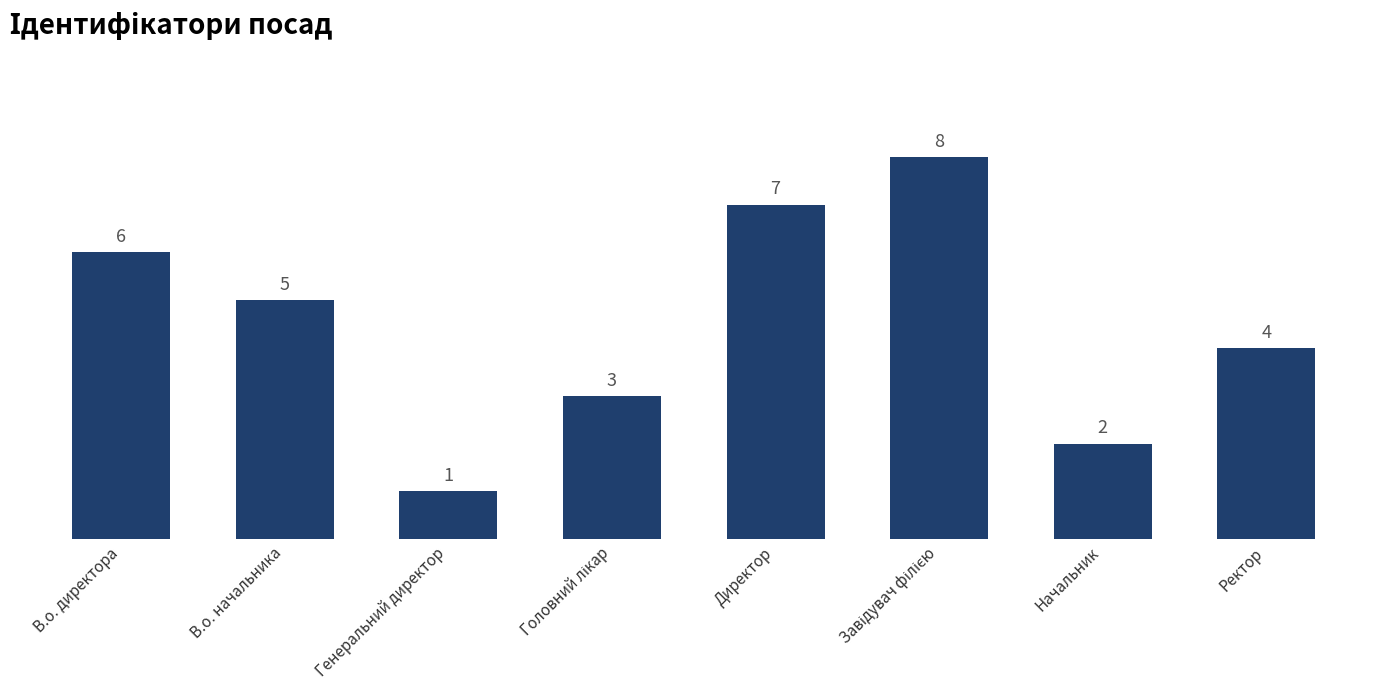

What is the difference between the second highest and second lowest values?

5